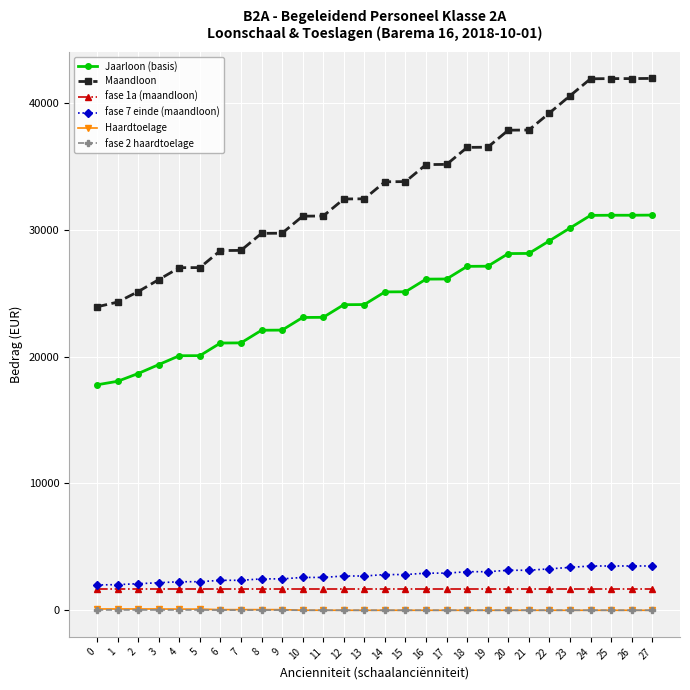

What is the difference between the maximum and second lowest values in the Maandloon series?

17628.5